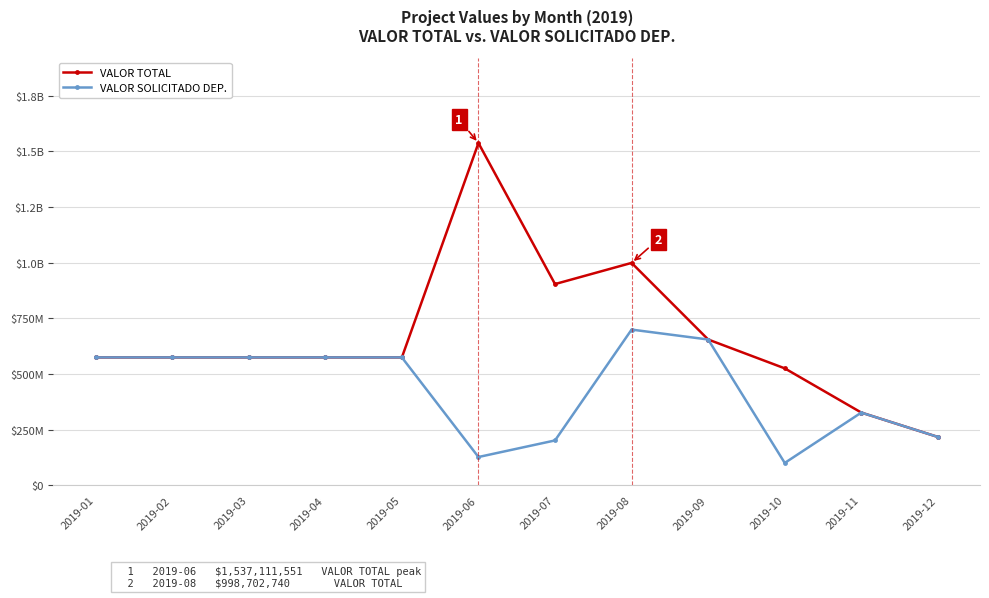

Rank the categories by VALOR SOLICITADO DEP. value from lowest to highest.

2019-10, 2019-06, 2019-07, 2019-12, 2019-11, 2019-01, 2019-02, 2019-03, 2019-04, 2019-05, 2019-09, 2019-08